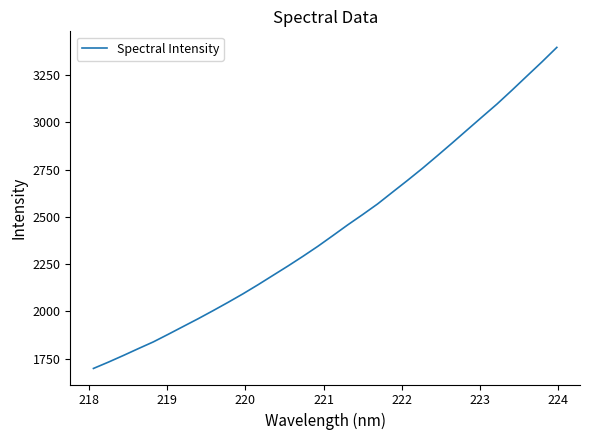

What is the maximum value shown in the chart?

3396.7